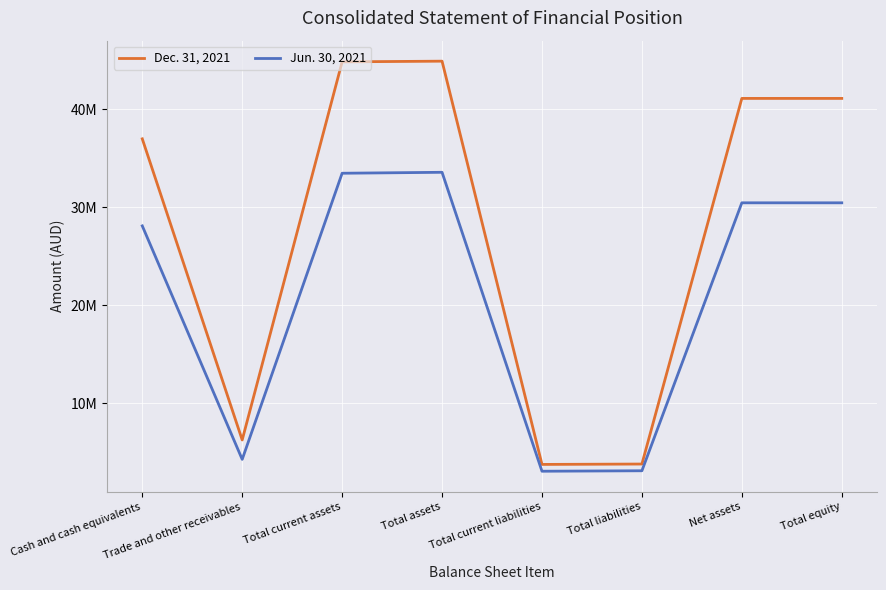

True or false: Jun. 30, 2021 and Dec. 31, 2021 intersect in this chart.

False